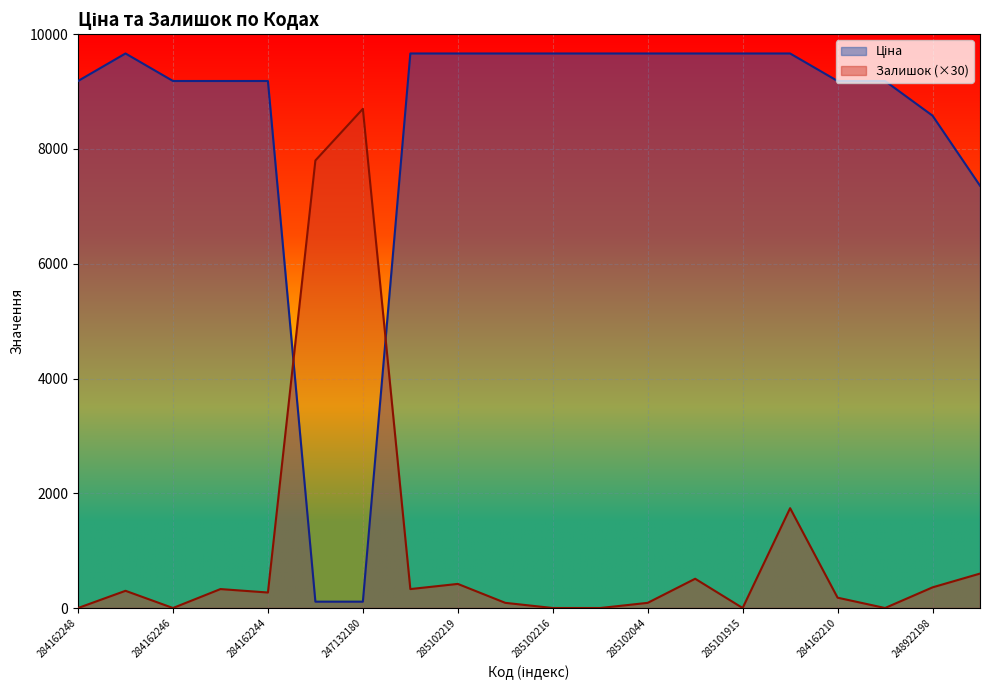

Is the value of Ціна at 285102120 greater than the value of Залишок at 284162248?

Yes